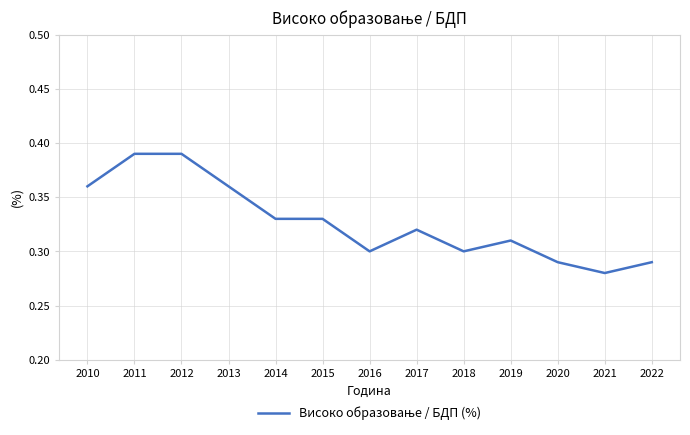

True or false: the data shows 0.1 at 2014.

False